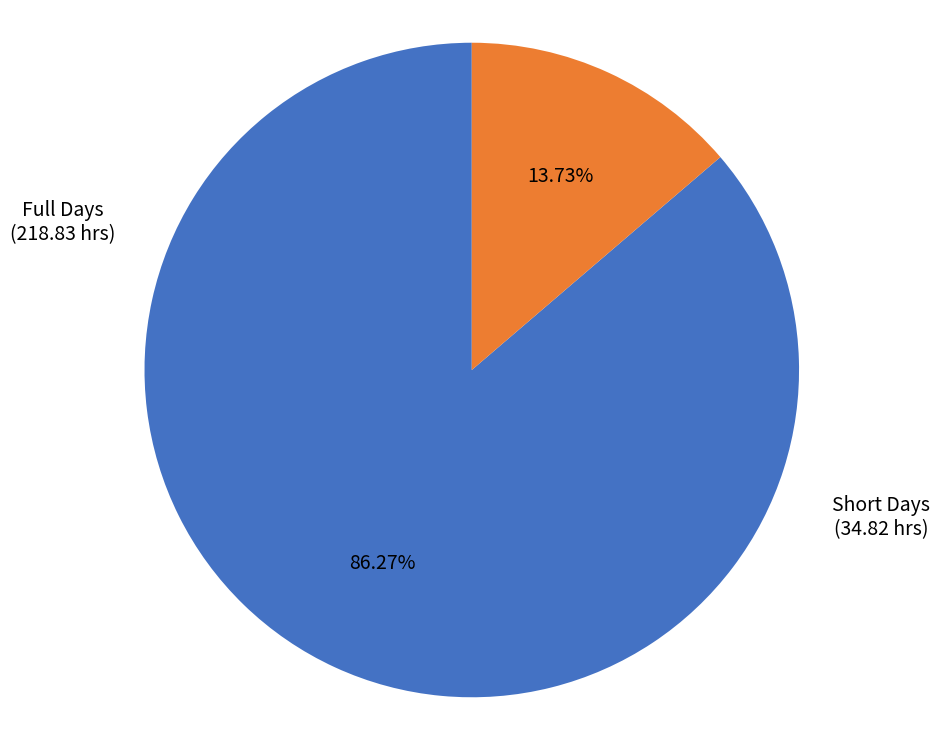

Between Full Days and Short Days, which is larger?

Full Days